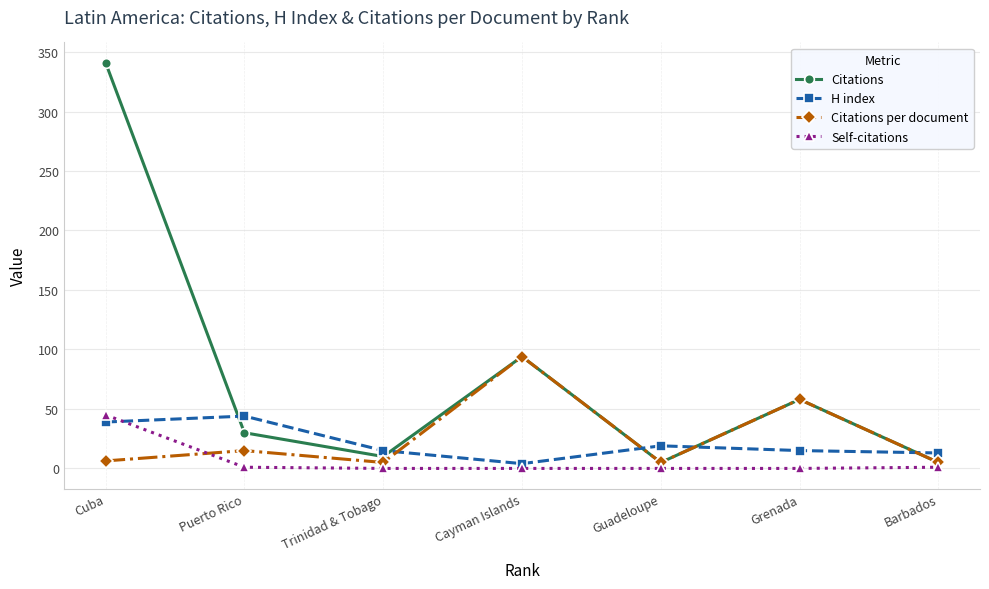

How many times do H index and Self-citations cross each other?

1